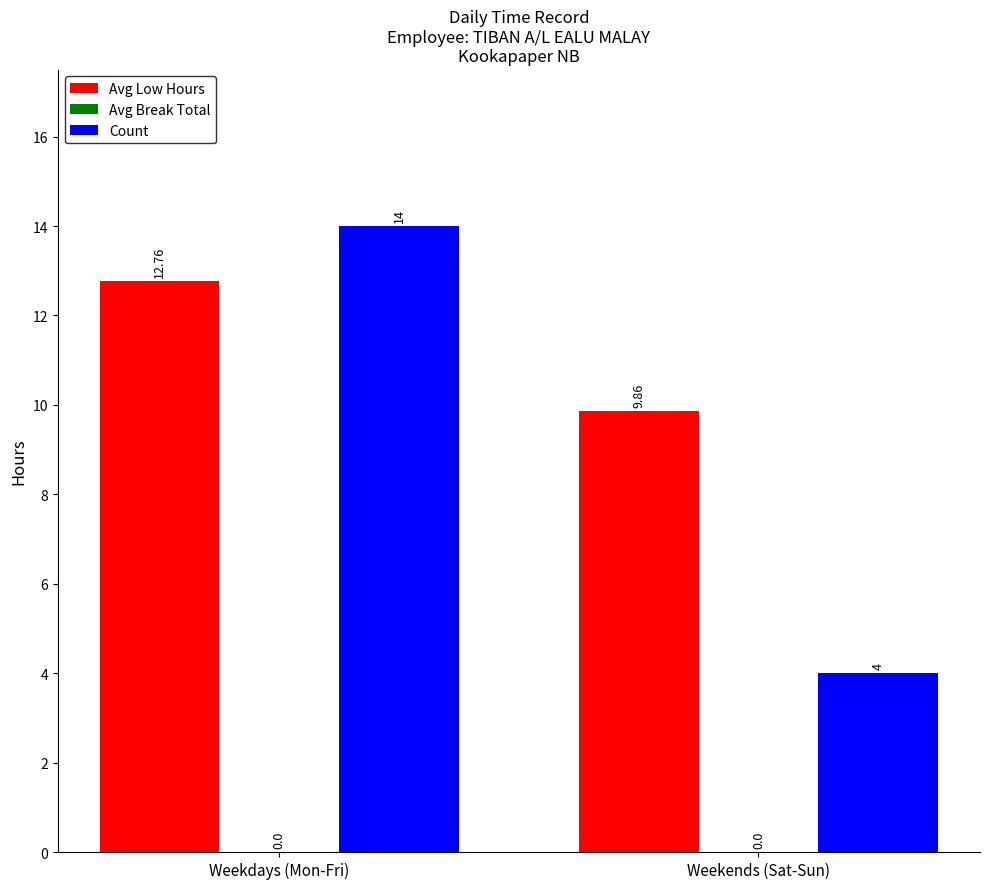

Count the Avg Low Hours values in the range 9 to 12.

1